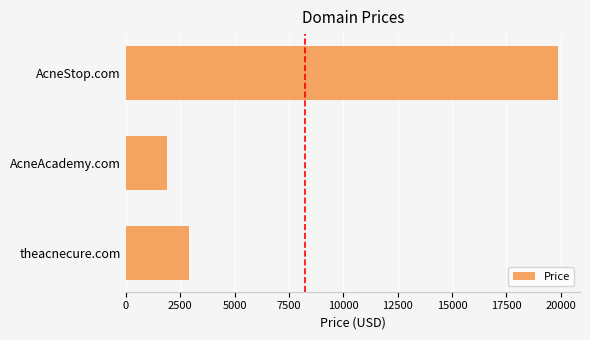

What is the change in value from AcneStop.com to AcneAcademy.com?

-18000